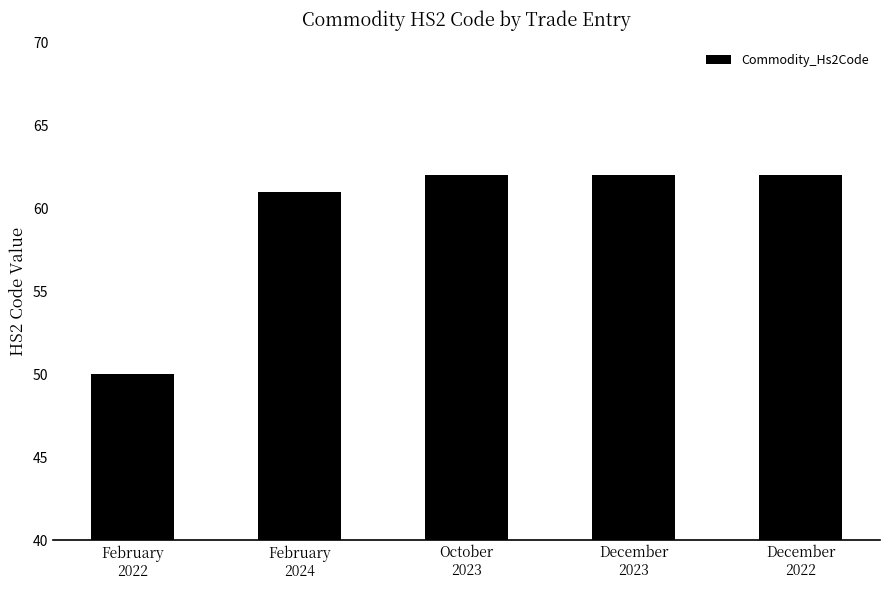

Approximately how many times larger is the value at October
2023 compared to December
2023?

1.0